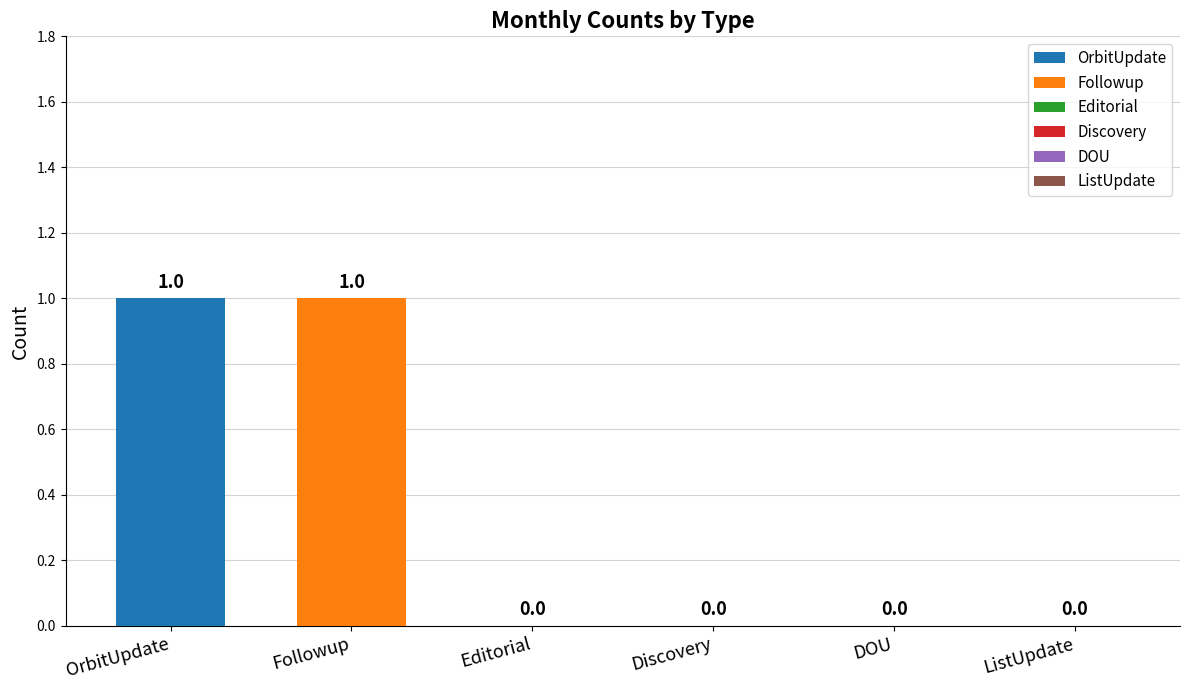

Reading left to right, what are all the values shown in this chart?

OrbitUpdate=1	Followup=1	Editorial=0	Discovery=0	DOU=0	ListUpdate=0